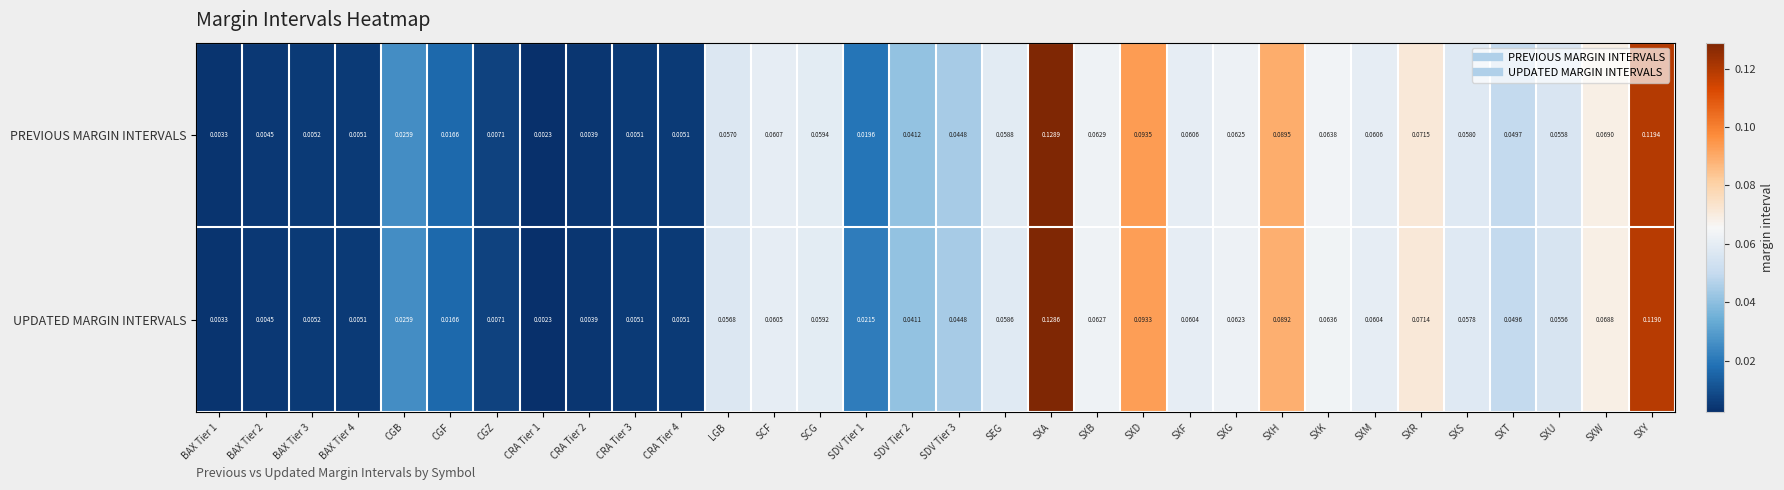

Which category has the highest value across all series?

SXA